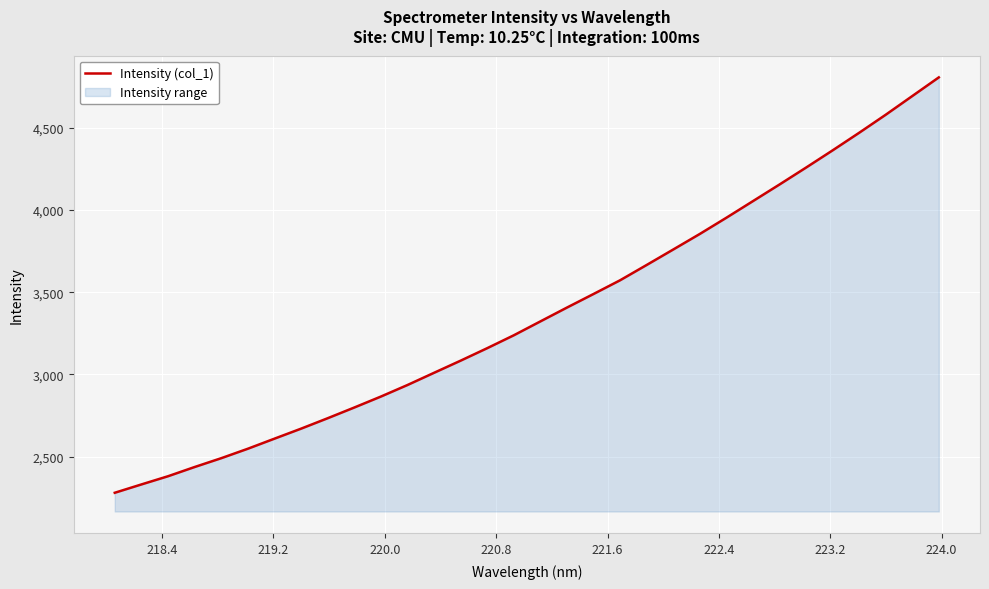

What is the smallest value displayed?

2279.3